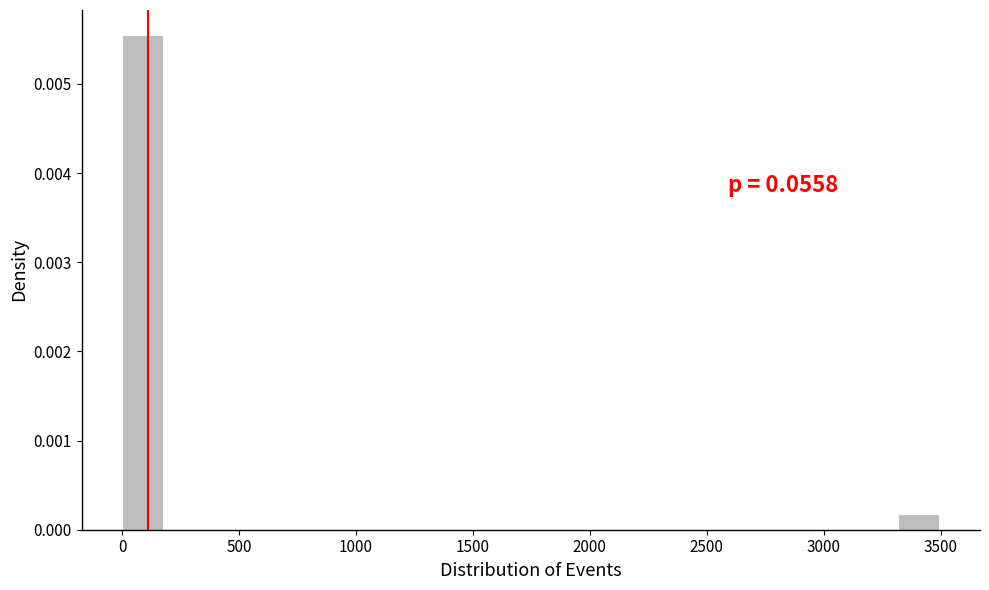

Read against the x-axis, roughly where is the centre of the tallest bar?

100